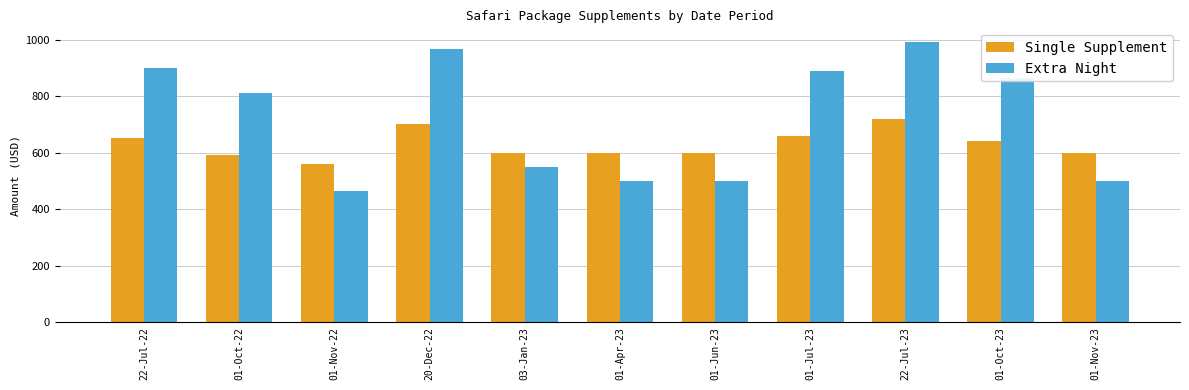

What is the approximate value of Single Supplement at 01-Apr-23?

600